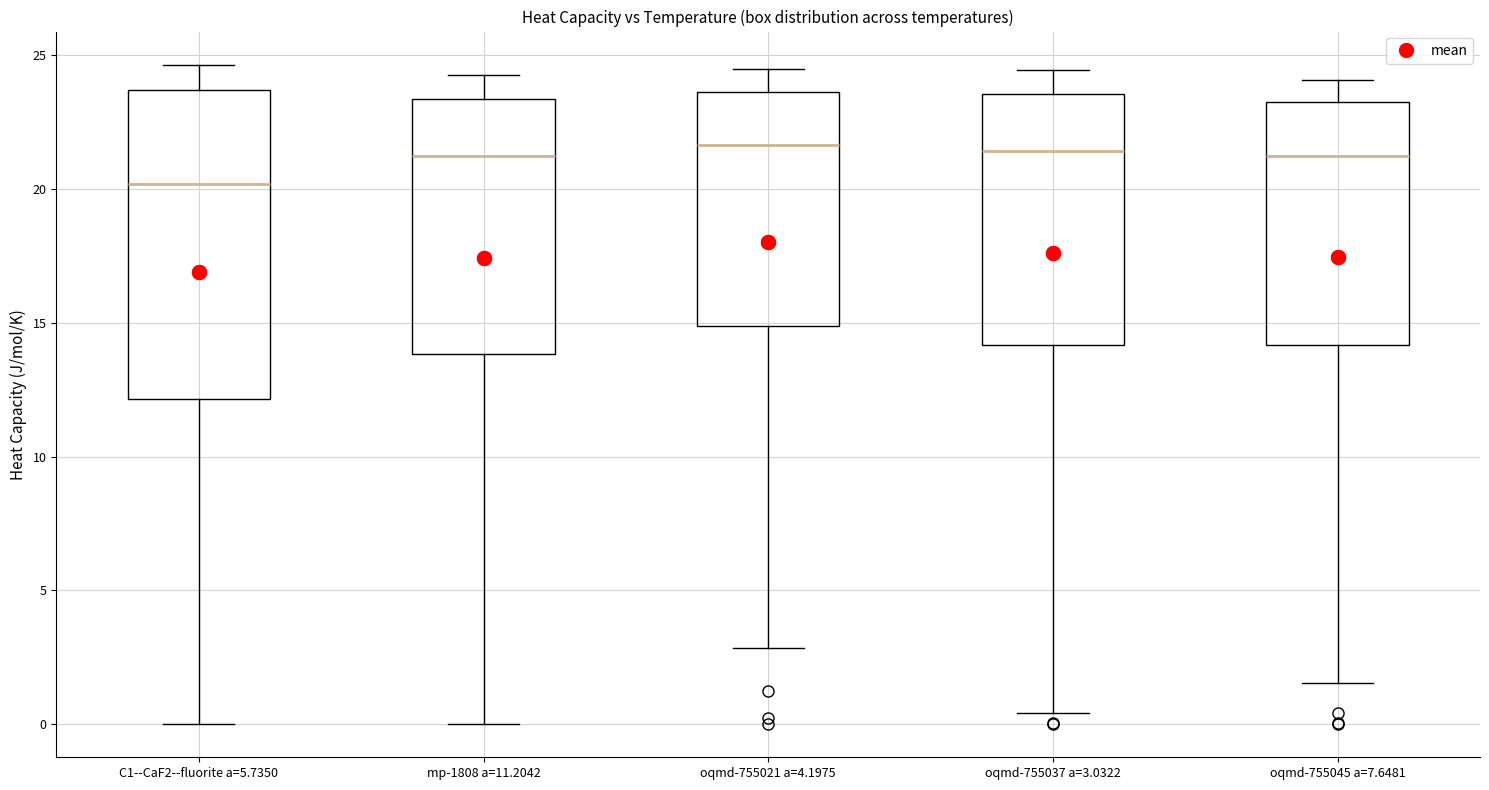

Reading left to right, read every box against the y-axis: the position of its median line, the range the box covers, and the ends of its whiskers. The values are not printed on the chart, so give them approximately, as read against the axis.

C1--CaF2--fluorite a=5.7350: median 20.0, box 12.0 to 23.5, whiskers 0.0 to 24.5
mp-1808 a=11.2042: median 21.0, box 14.0 to 23.5, whiskers 0.0 to 24.5
oqmd-755021 a=4.1975: median 21.5, box 15.0 to 23.5, whiskers 3.0 to 24.5
oqmd-755037 a=3.0322: median 21.5, box 14.0 to 23.5, whiskers 0.5 to 24.5
oqmd-755045 a=7.6481: median 21.0, box 14.0 to 23.0, whiskers 1.5 to 24.0